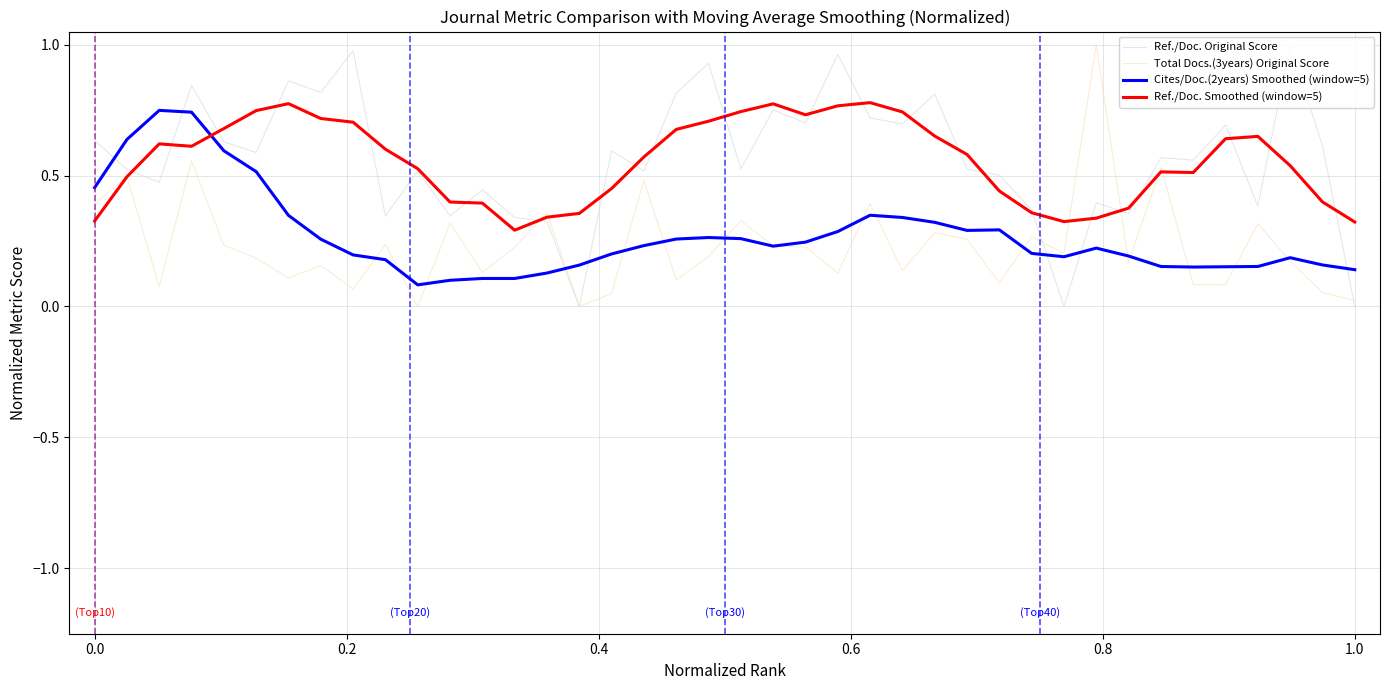

After their last crossing, which series has the higher values: Ref./Doc. Original Score or Cites/Doc.(2years) Smoothed (window=5)?

Cites/Doc.(2years) Smoothed (window=5)